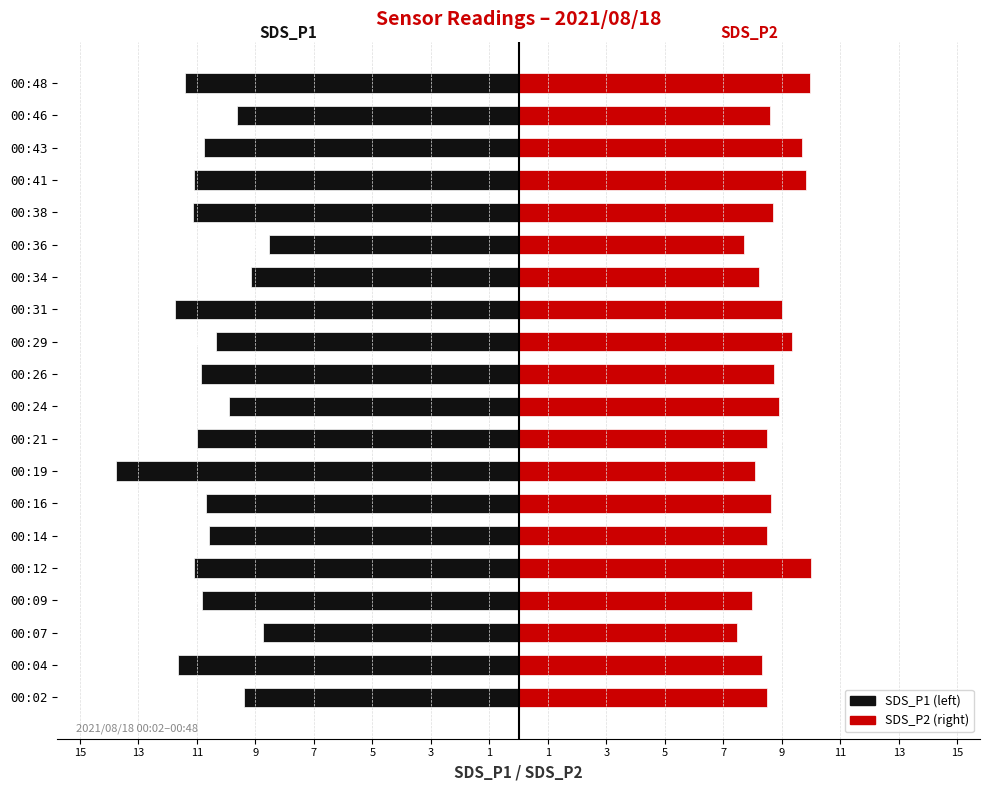

How many bars are there in each group?

2